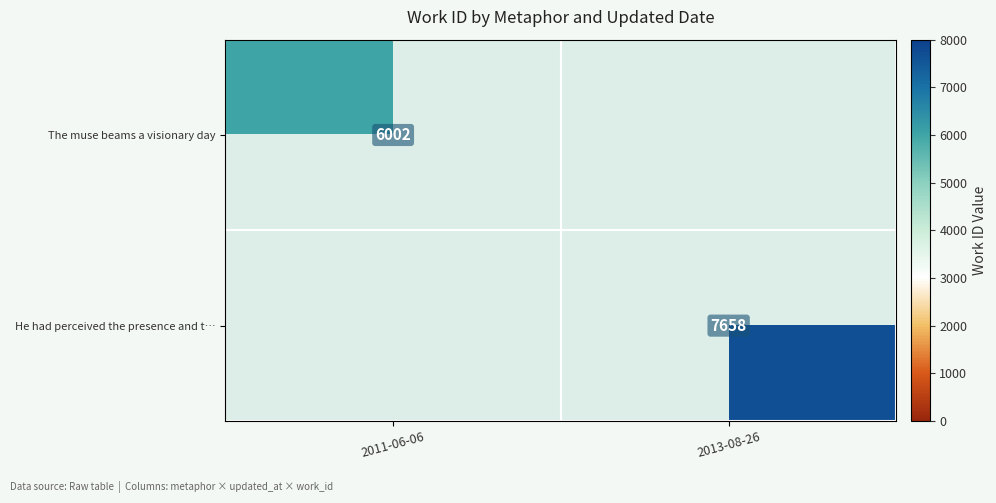

The The muse beams a visionary day series shows 8116 at 2011-06-06. True or false?

False